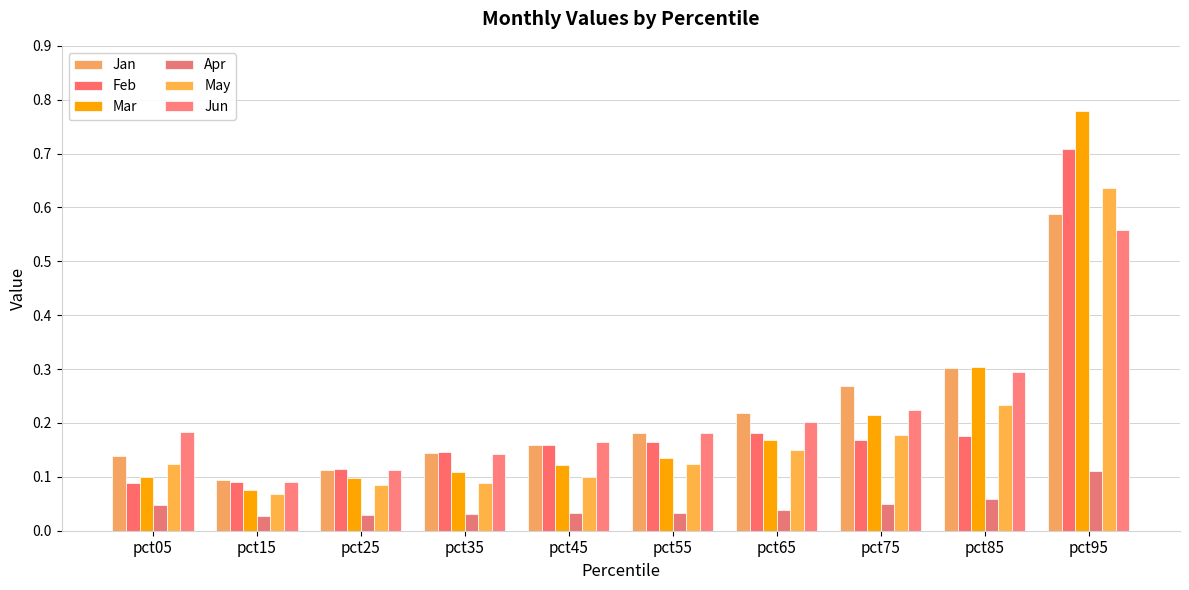

What is the value of the Jan bar at the 6th from the left?

0.2